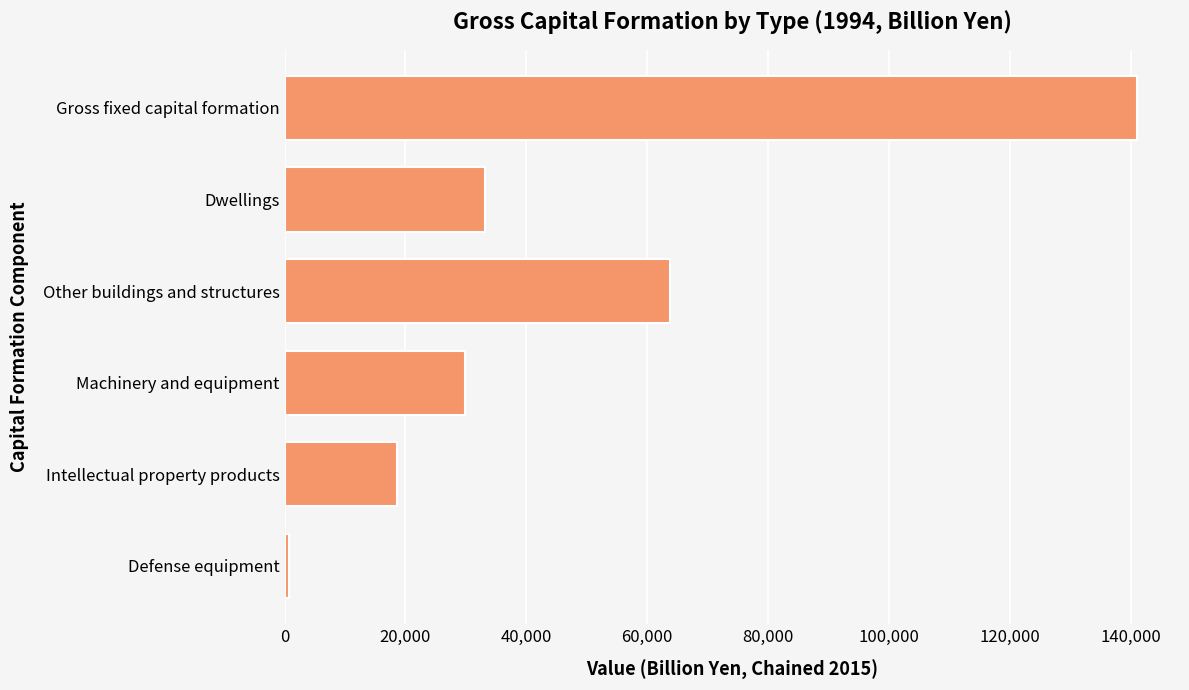

Which category has the lowest value across all series?

Defense equipment